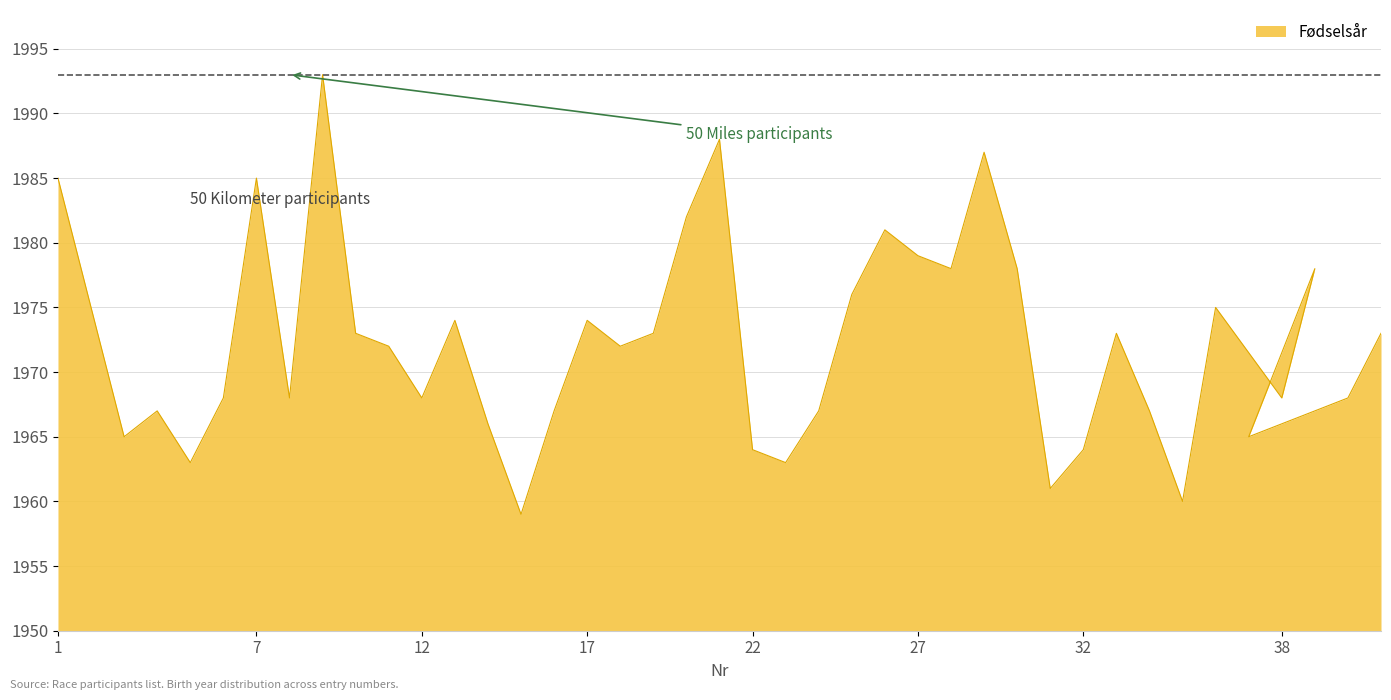

How many points are higher than both their immediate neighbors (excluding endpoints)?

11